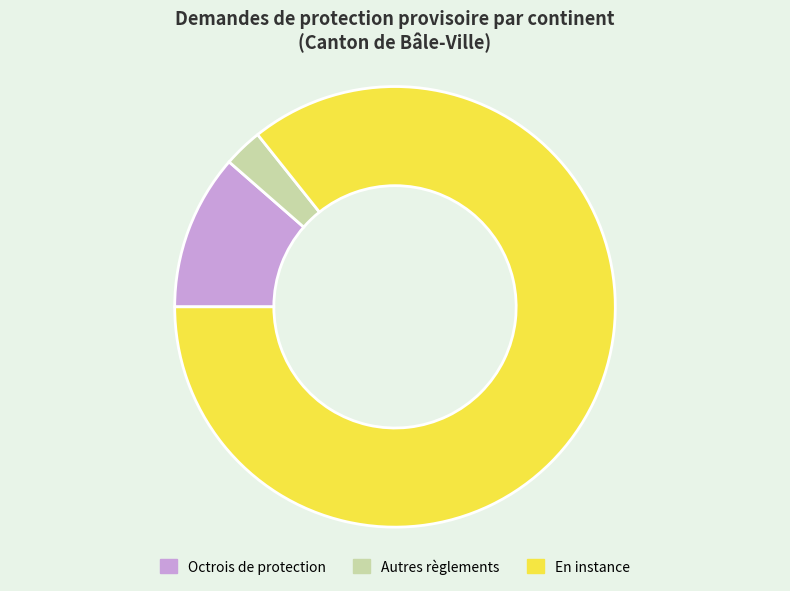

Is the sum of En instance and Autres règlements greater than half?

Yes